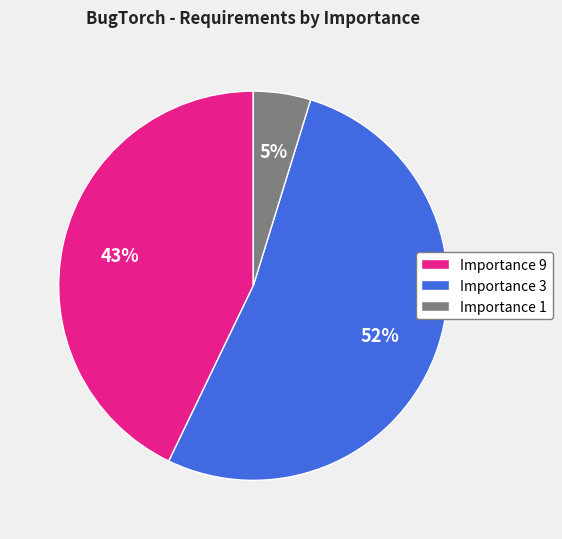

Rank the categories by value from lowest to highest.

Importance 1, Importance 9, Importance 3